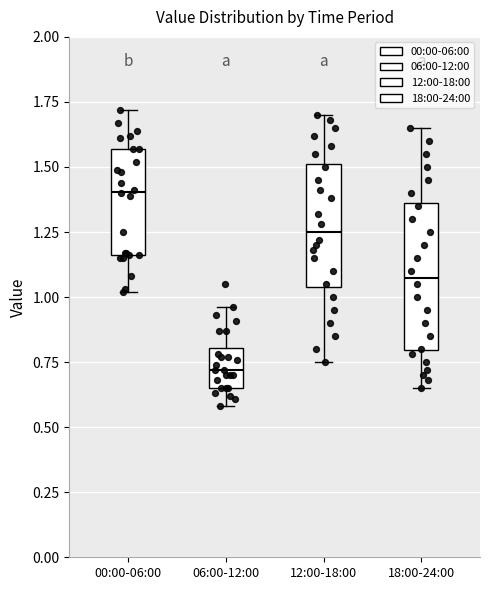

Where does the lower whisker of the box for 00:00-06:00 end on the y-axis? The values are not printed on the chart, so give them approximately, as read against the axis.

1.00